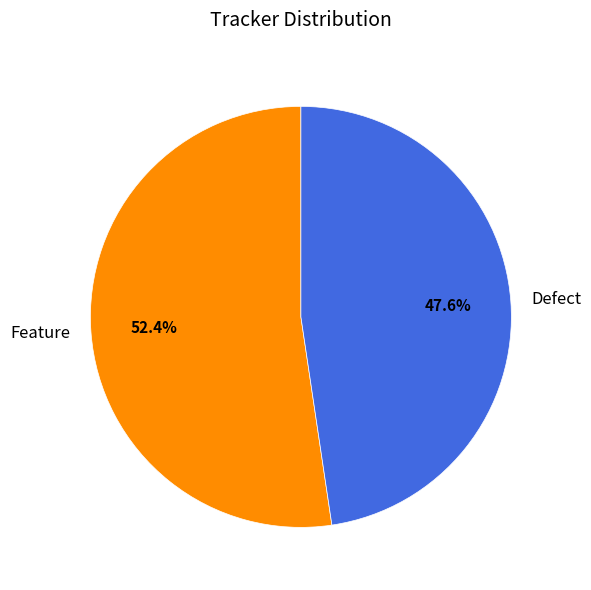

What is the largest slice in the pie chart?

Feature